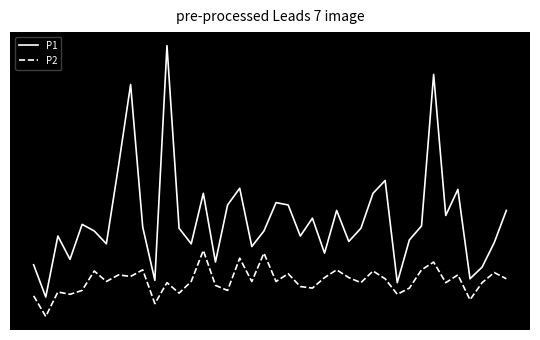

Rank the series by their average value, from highest to lowest.

P1, P2